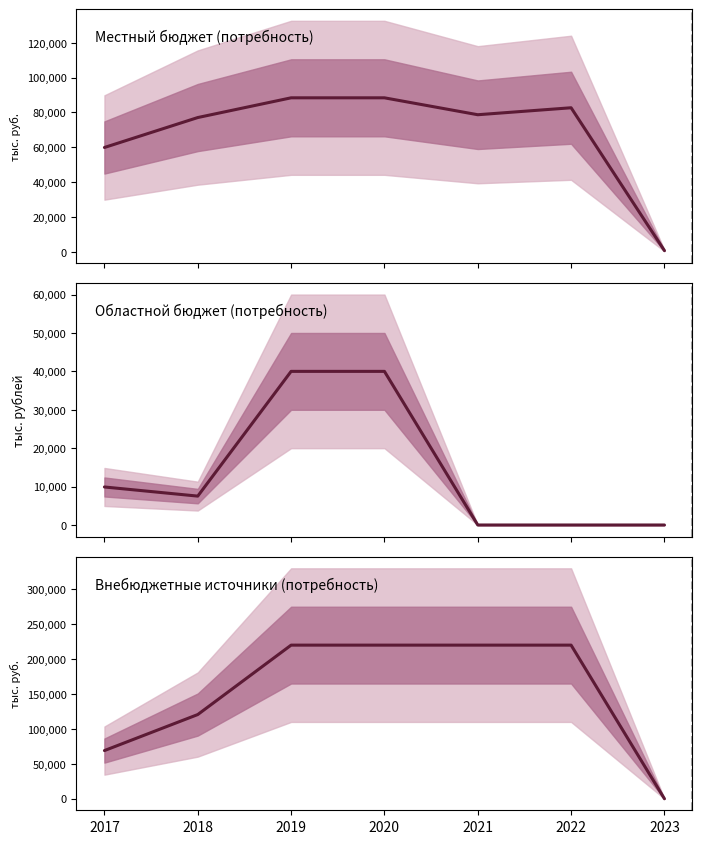

What is the total value across all series at 2020?

348409.3